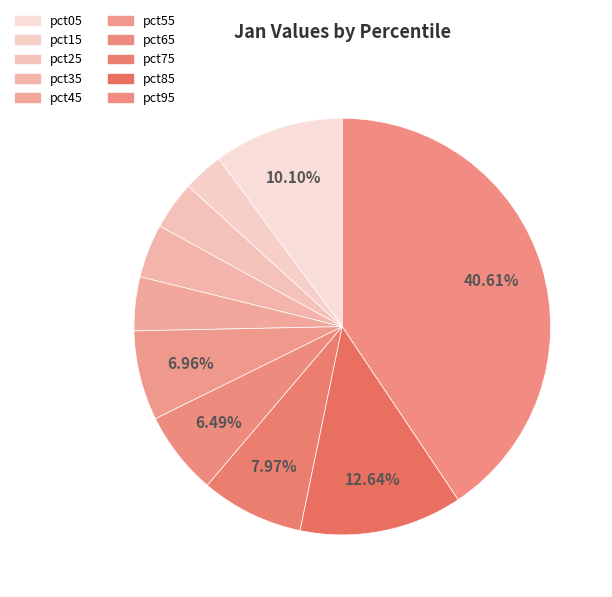

Count the number of slices in the pie.

10